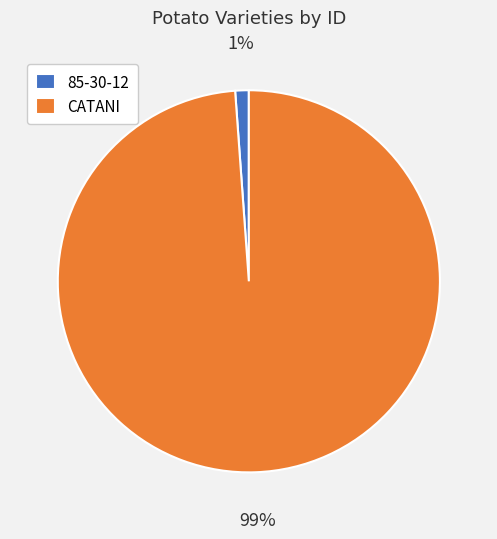

Which slice represents more than half of the pie?

CATANI